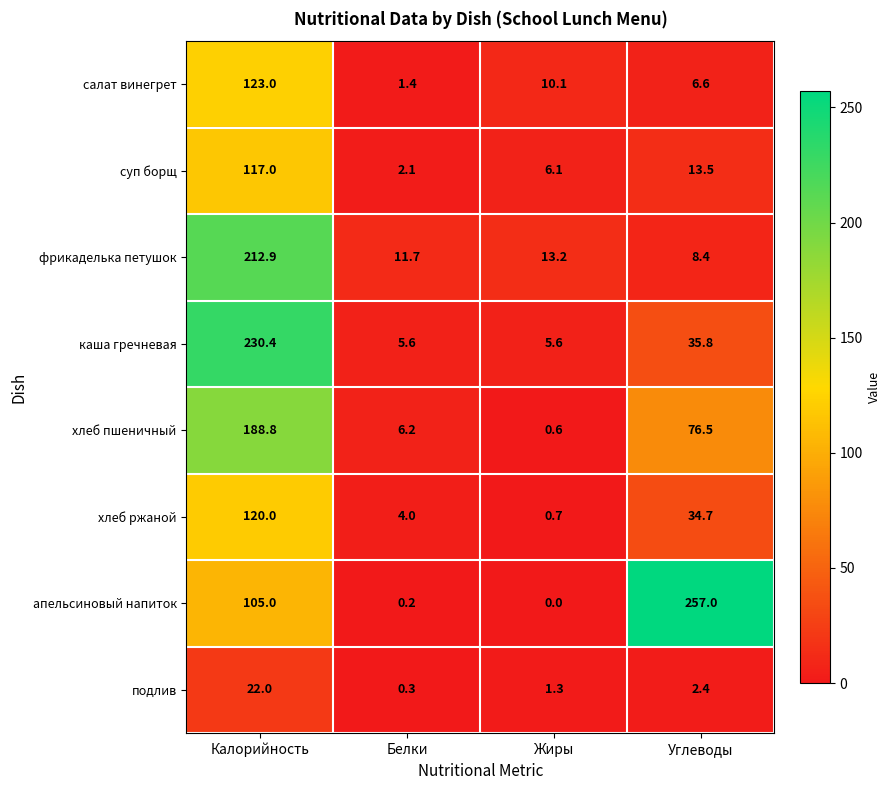

How many categories are shown in the chart?

4